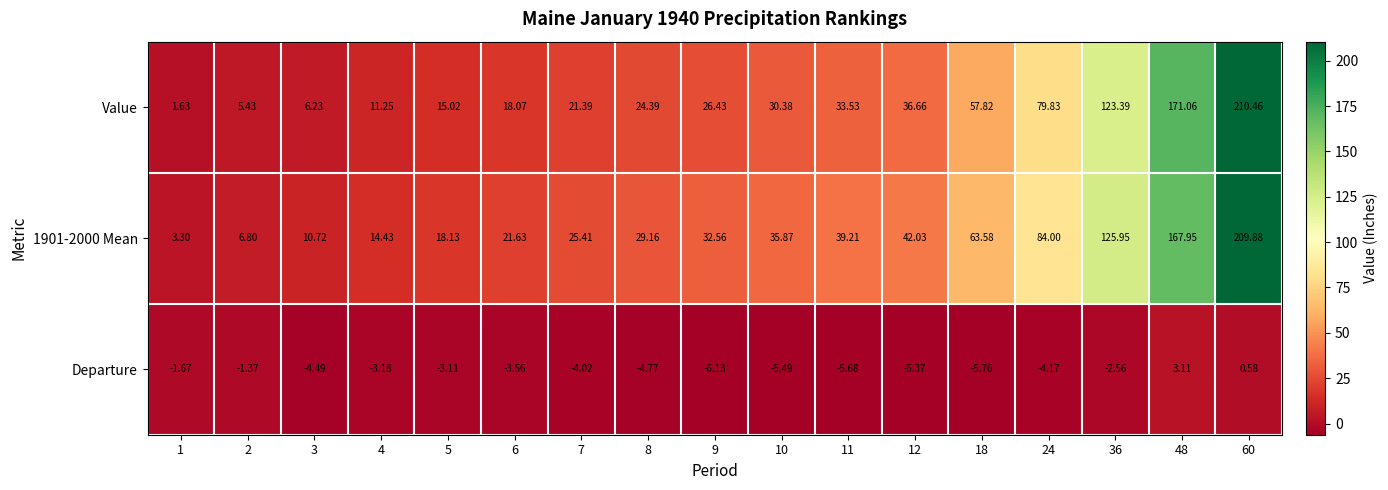

Which series changed the most between 10 and 12?

Value